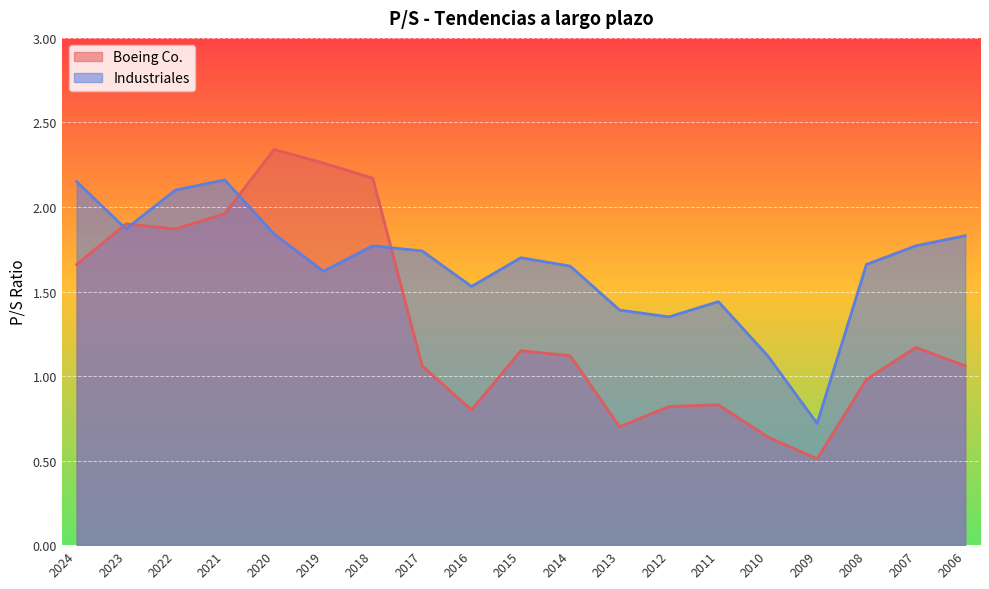

What is the value of the Boeing Co. point at the 19th from the left?

1.1